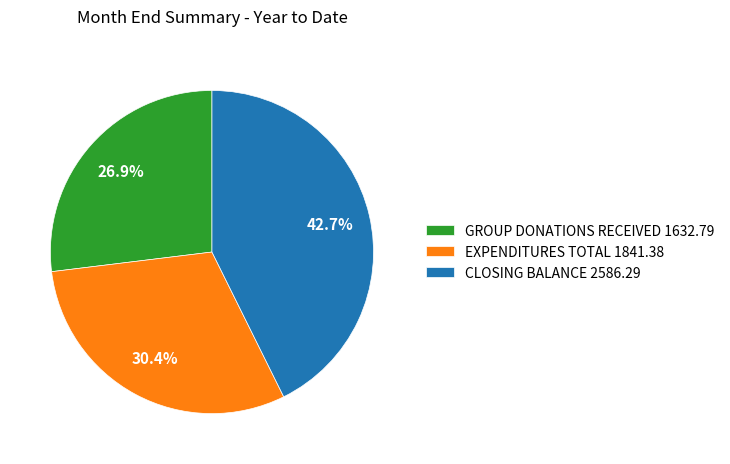

What percentage do CLOSING BALANCE and GROUP DONATIONS RECEIVED together represent?

69.6%